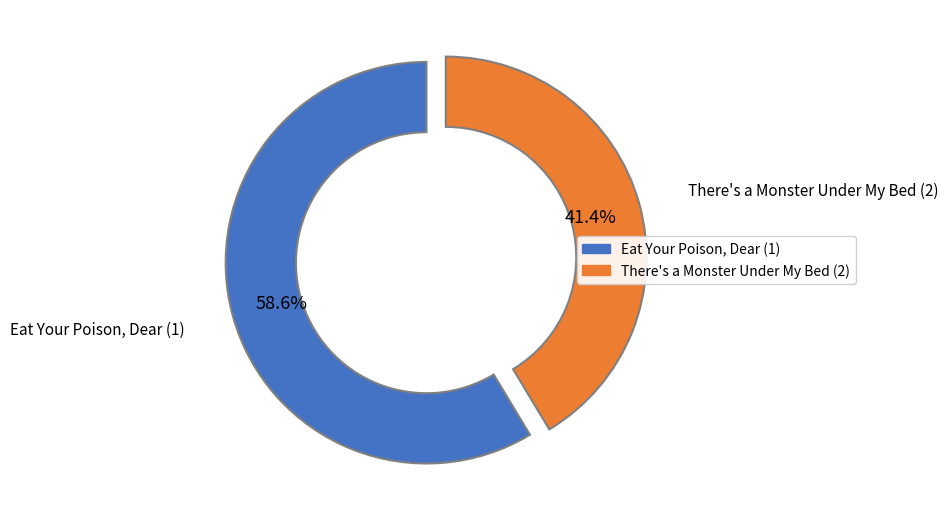

Which category has the smallest portion of the pie?

There's a Monster Under My Bed (2)